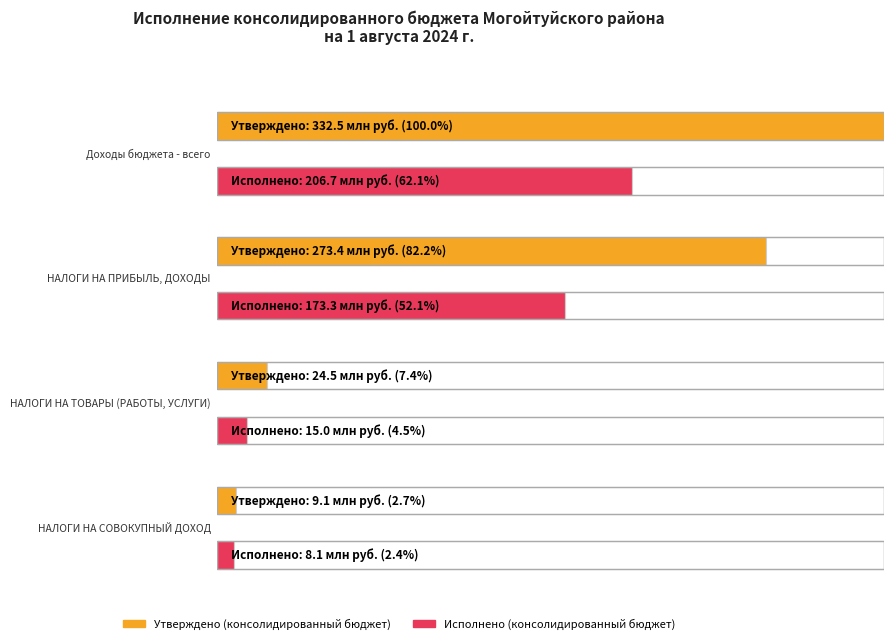

Are the bars grouped side by side (vs. stacked)?

Yes